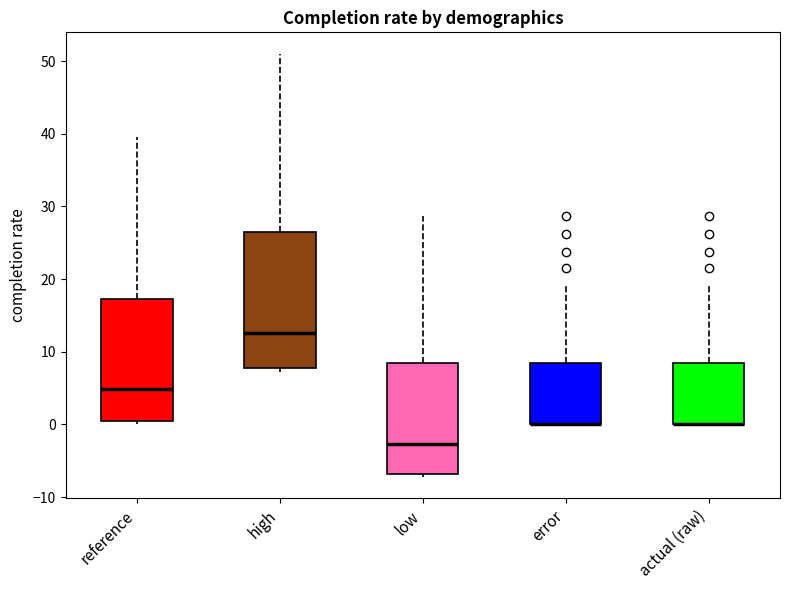

Reading left to right, read every box against the y-axis: the position of its median line, the range the box covers, and the ends of its whiskers. The values are not printed on the chart, so give them approximately, as read against the axis.

reference: median 5, box 0 to 17, whiskers 0 (just below the box's lower edge) to 40
high: median 13, box 8 to 26, whiskers 7 to 51
low: median -3, box -7 to 9, whiskers -7 (just below the box's lower edge) to 29
error: median 0 (drawn on the box's lower edge), box 0 to 9, whiskers 0 to 19
actual (raw): median 0 (drawn on the box's lower edge), box 0 to 9, whiskers 0 to 19